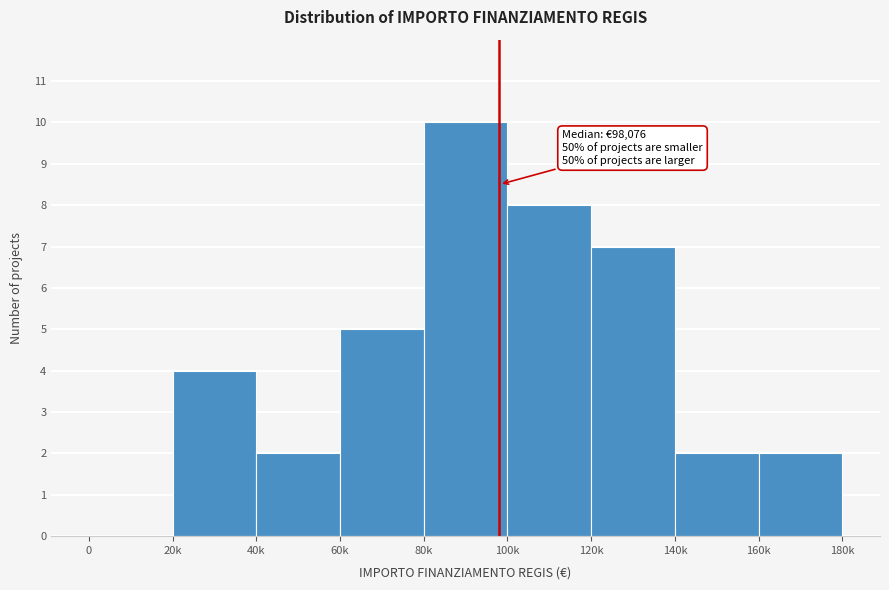

Reading left to right, what are all the values shown in this chart?

0=0	20k=4	40k=2	60k=5	80k=10	100k=8	120k=7	140k=2	160k=2